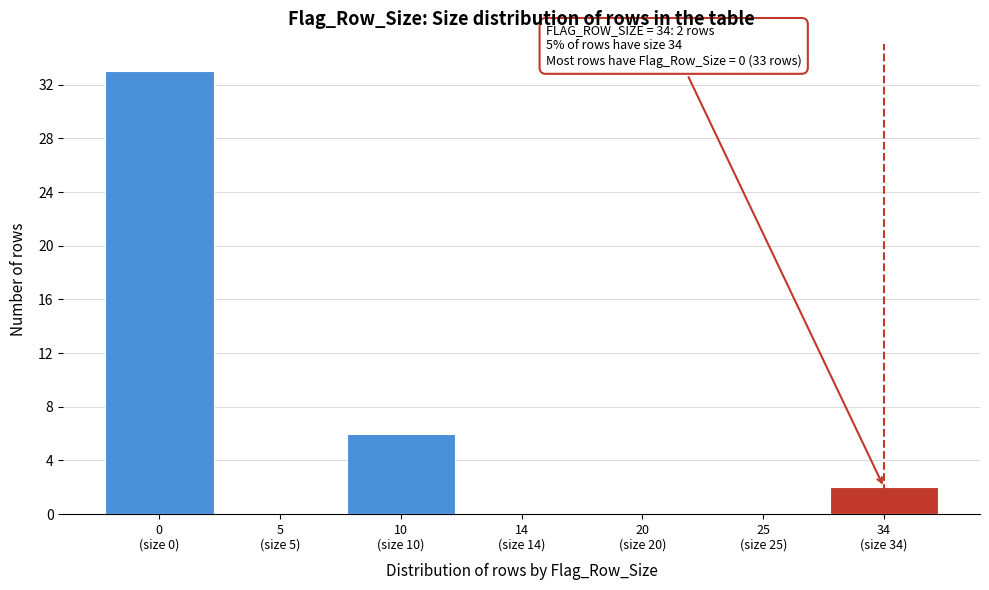

What is the sum of all values?

41